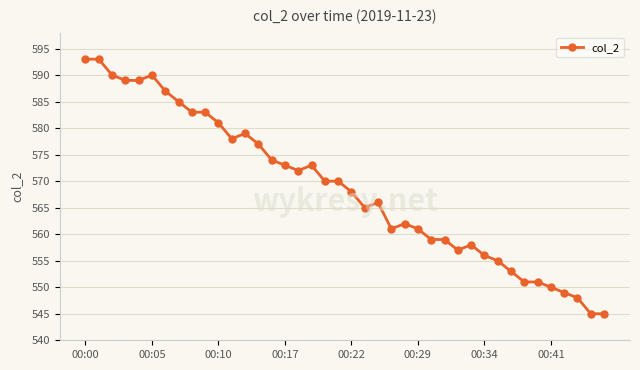

What is the minimum value shown in the chart?

545